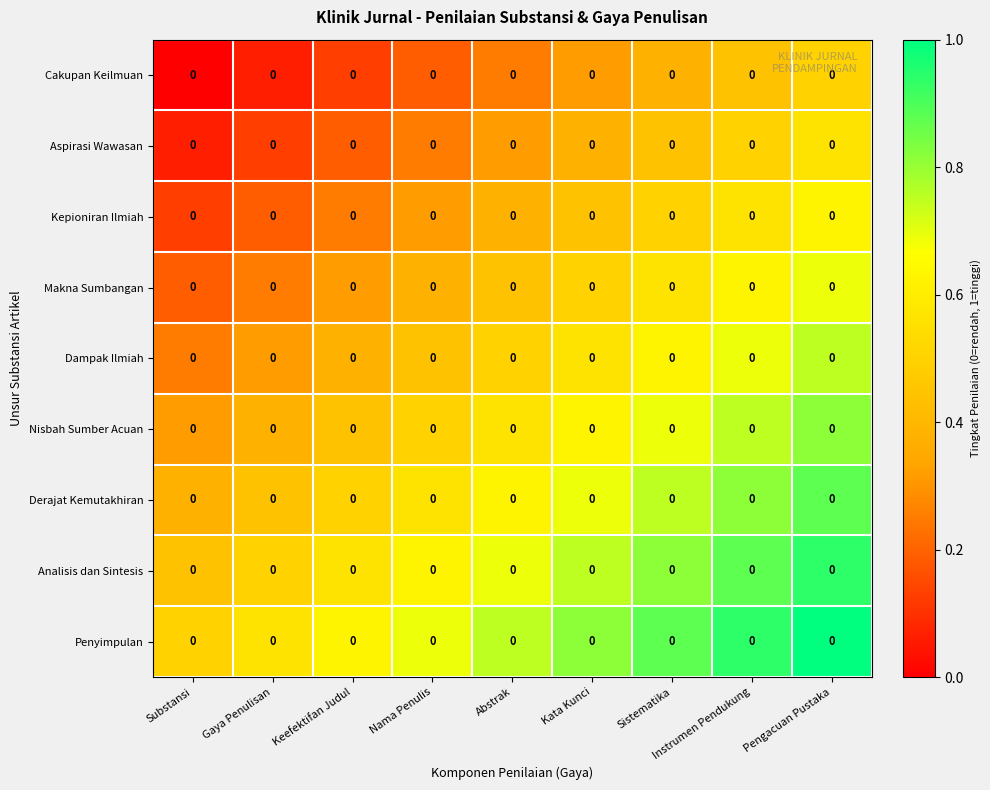

What is the maximum value shown in the chart?

1.0